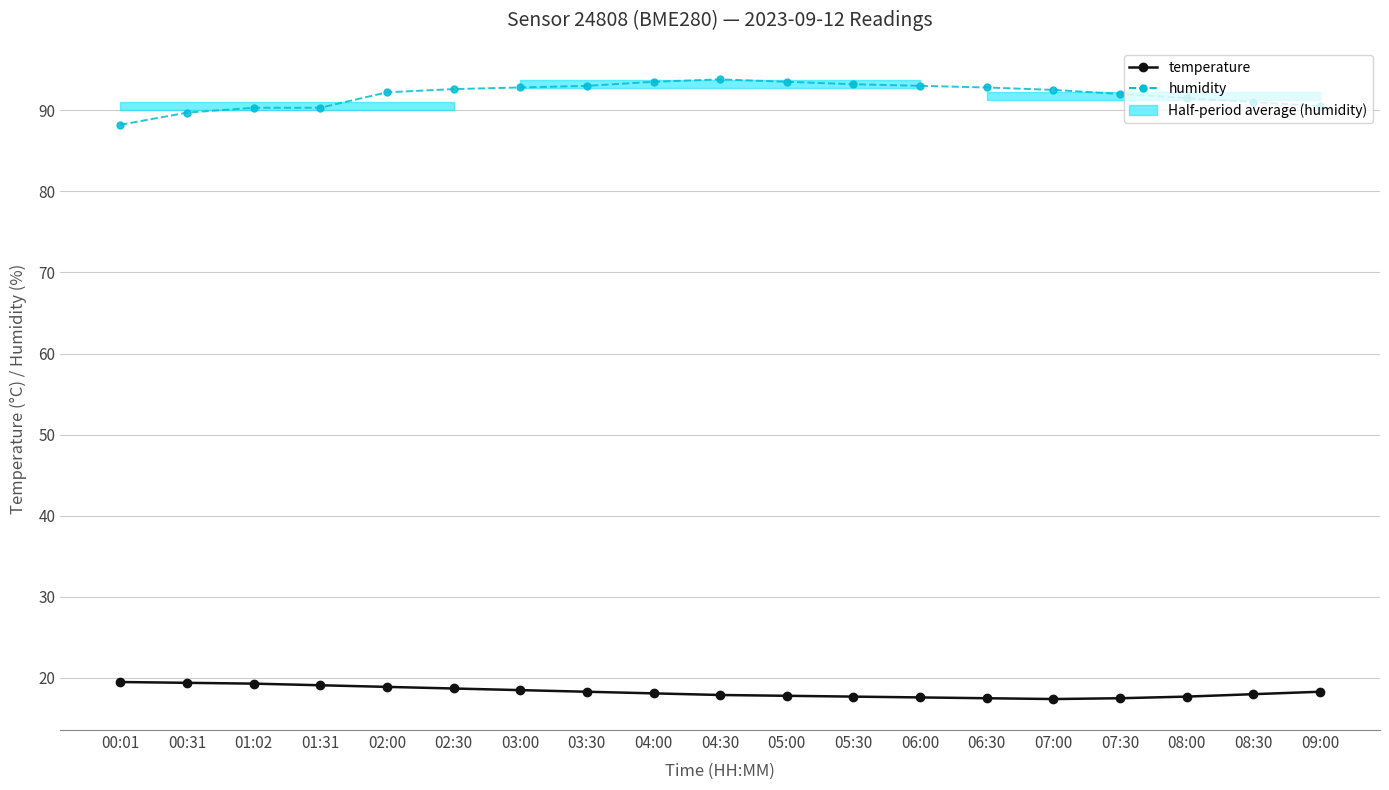

What is the spread (max minus min) of values at 02:00?

73.3